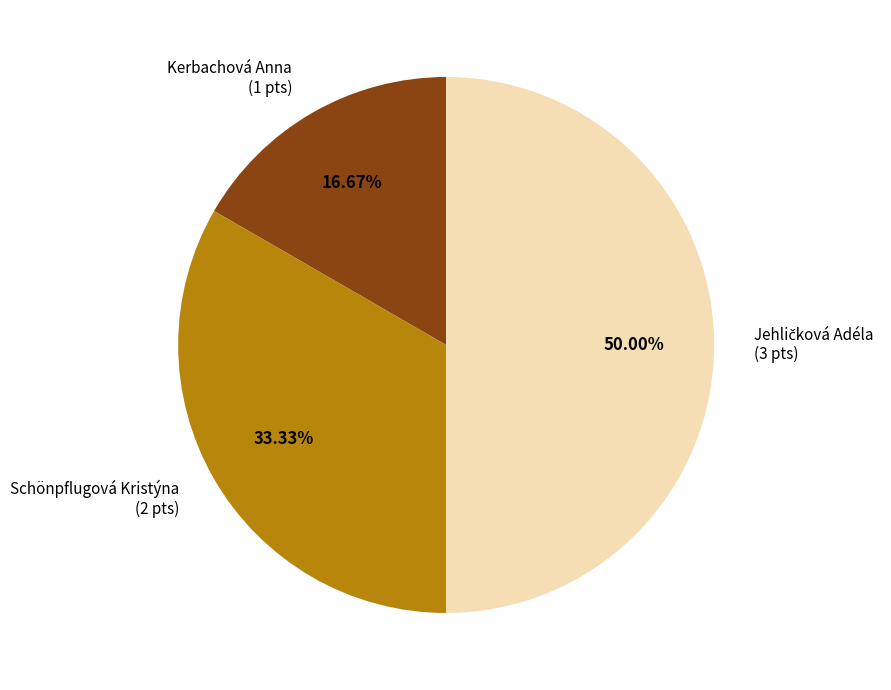

Which category has the smallest portion of the pie?

Kerbachová Anna